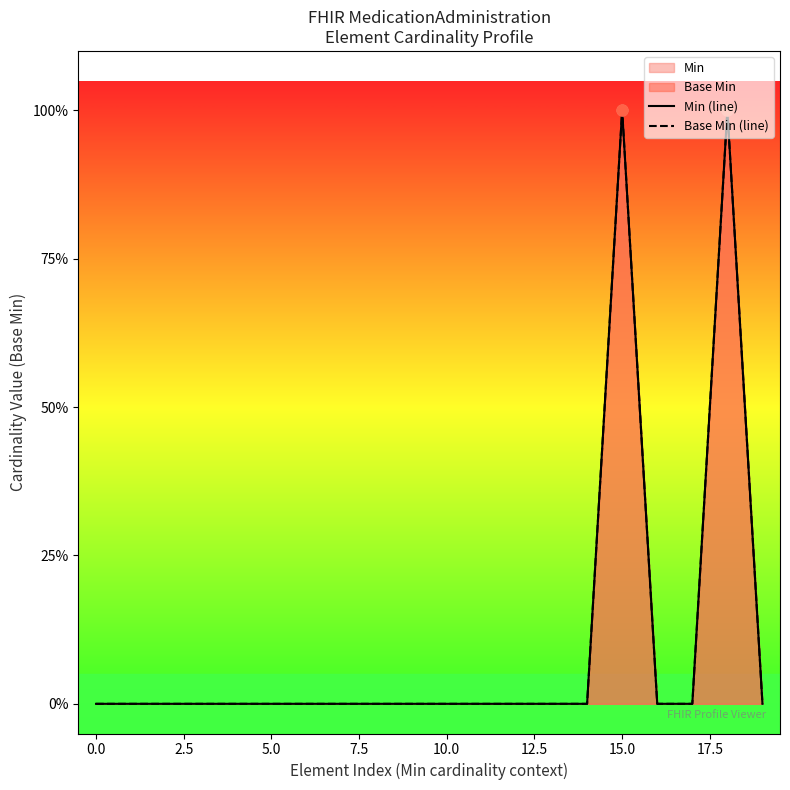

Which series has the widest spread of Y values?

Min (line)